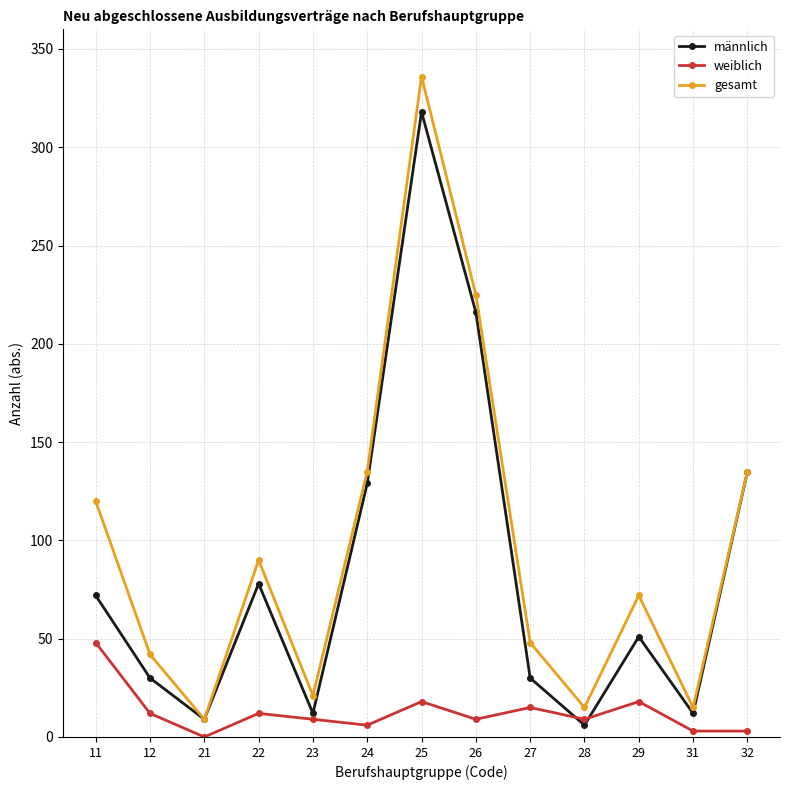

Is it true that männlich equals 42 at 24?

False